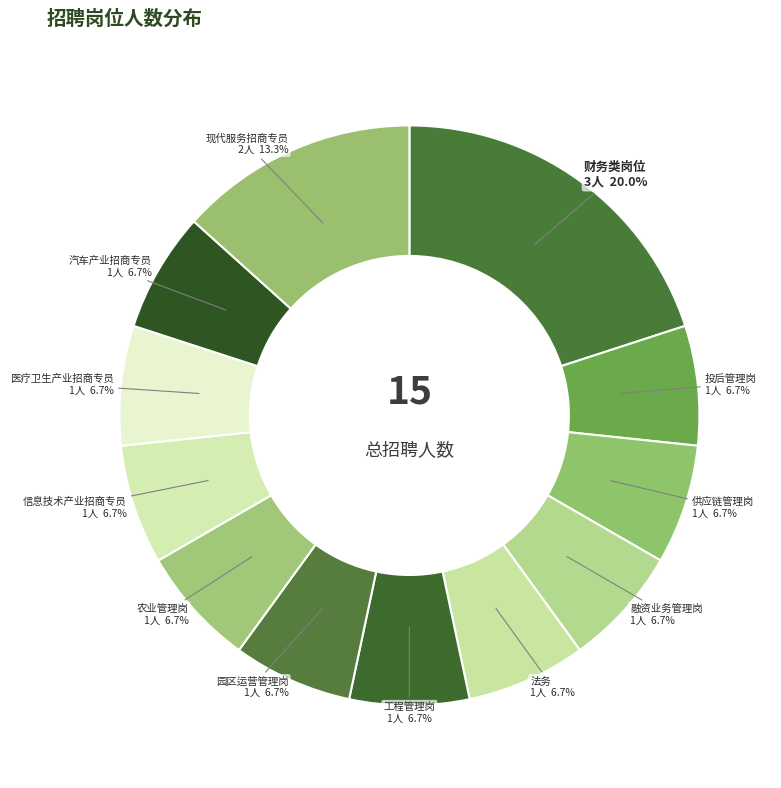

How many slices are in this pie chart?

12